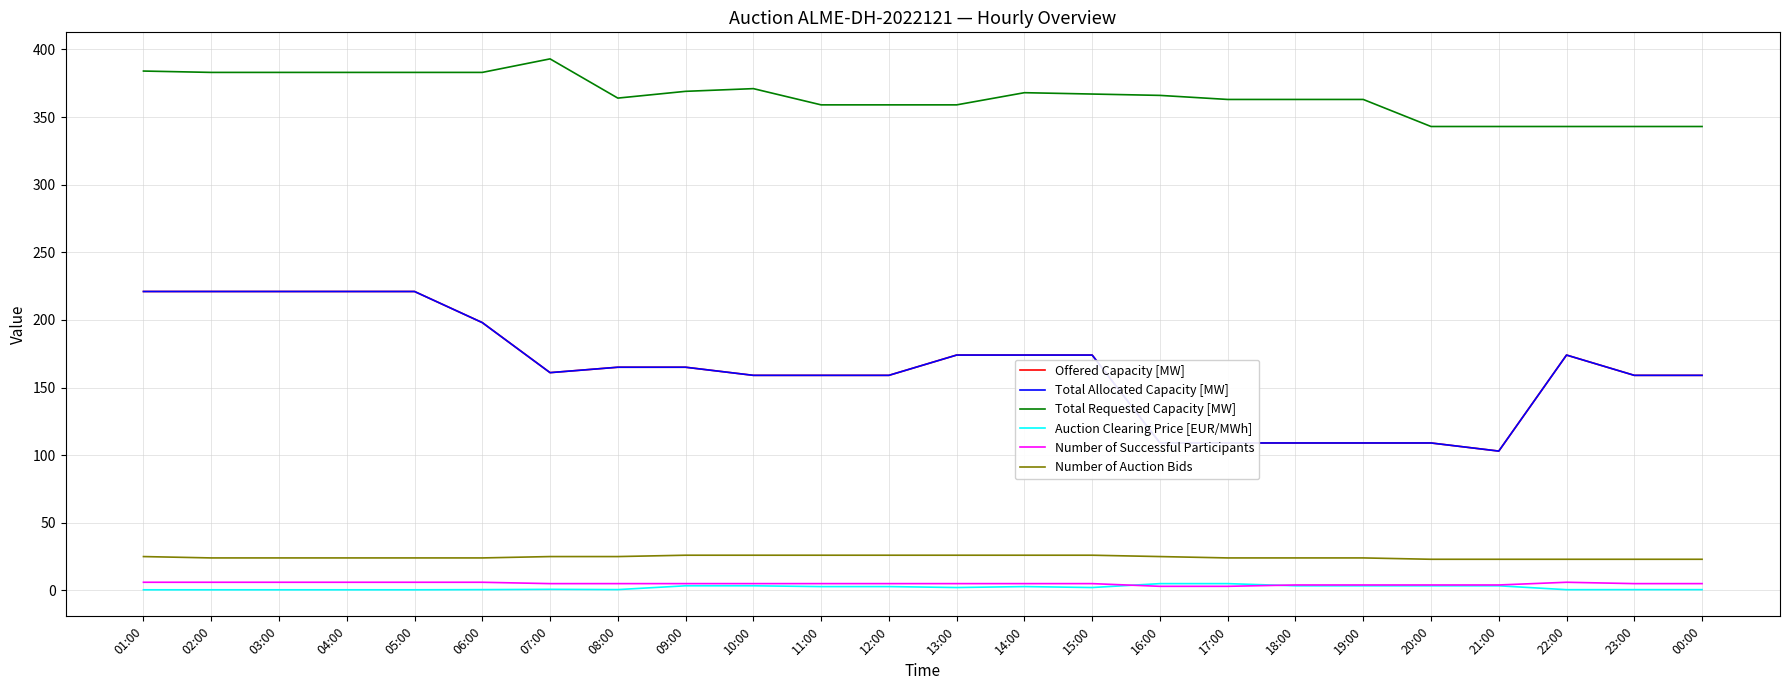

What is the spread (max minus min) of values at 21:00?

339.6